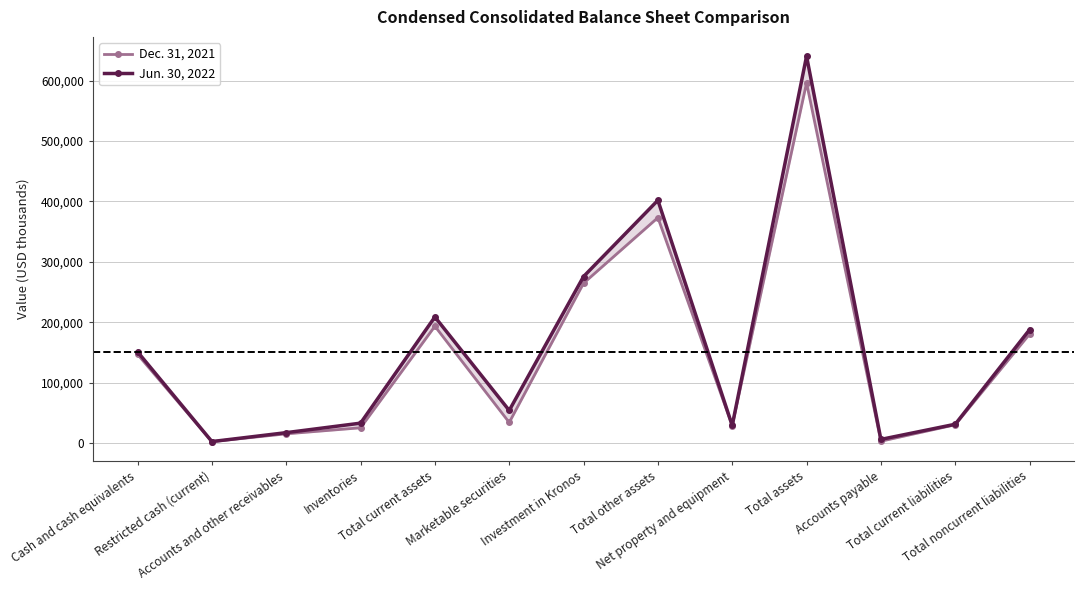

True or false: Jun. 30, 2022 and Dec. 31, 2021 cross at least once.

False